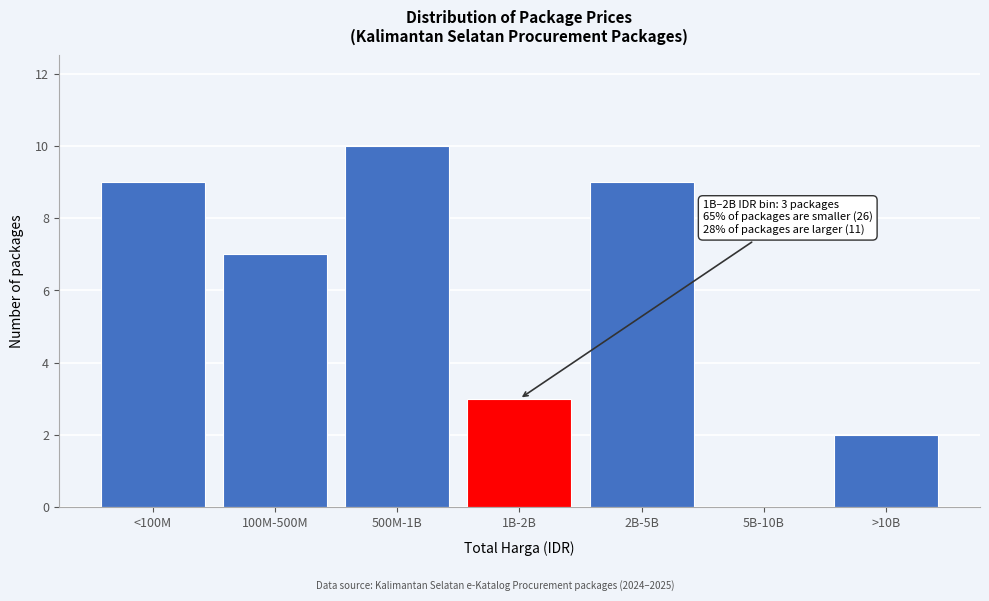

Reading left to right, list all the values displayed in this chart.

<100M=9	100M-500M=7	500M-1B=10	1B-2B=3	2B-5B=9	5B-10B=0	>10B=2